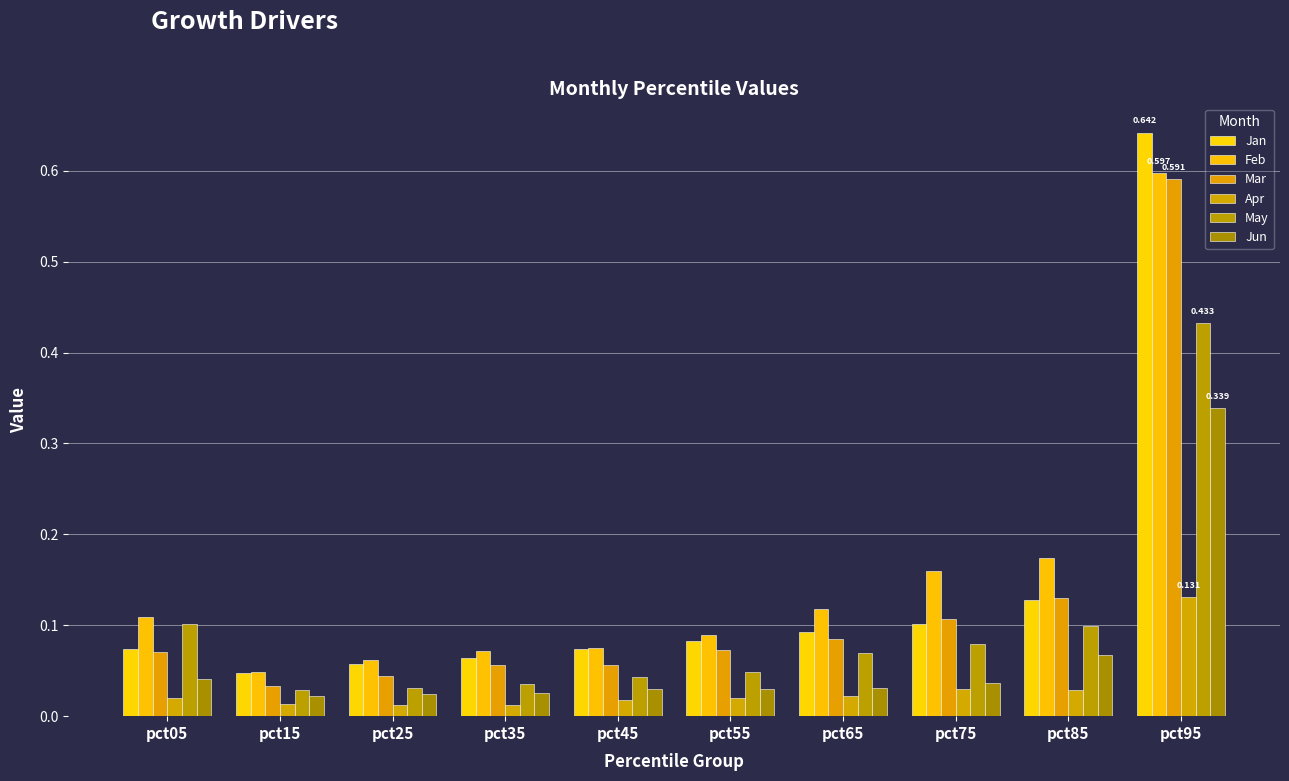

Which category has the lowest value across all series?

pct35